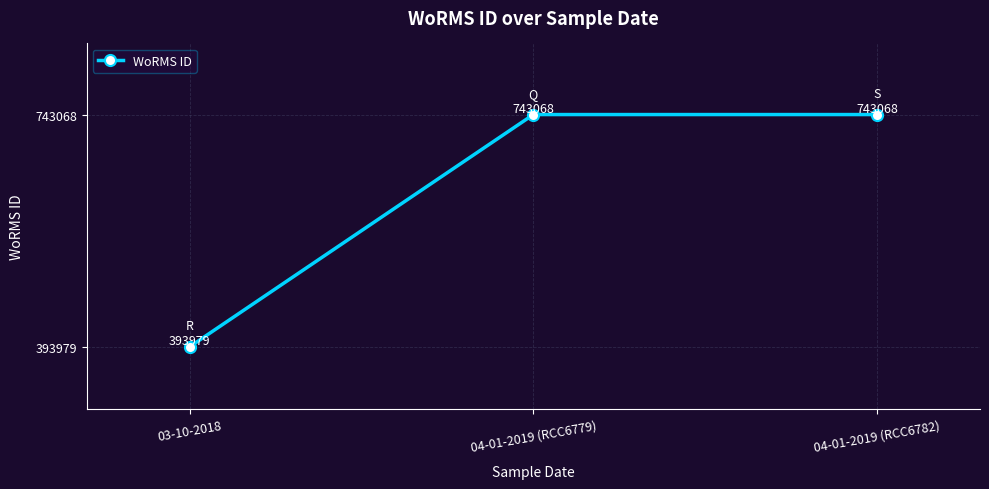

The value at 04-01-2019 (RCC6782) is 1332954. True or false?

False